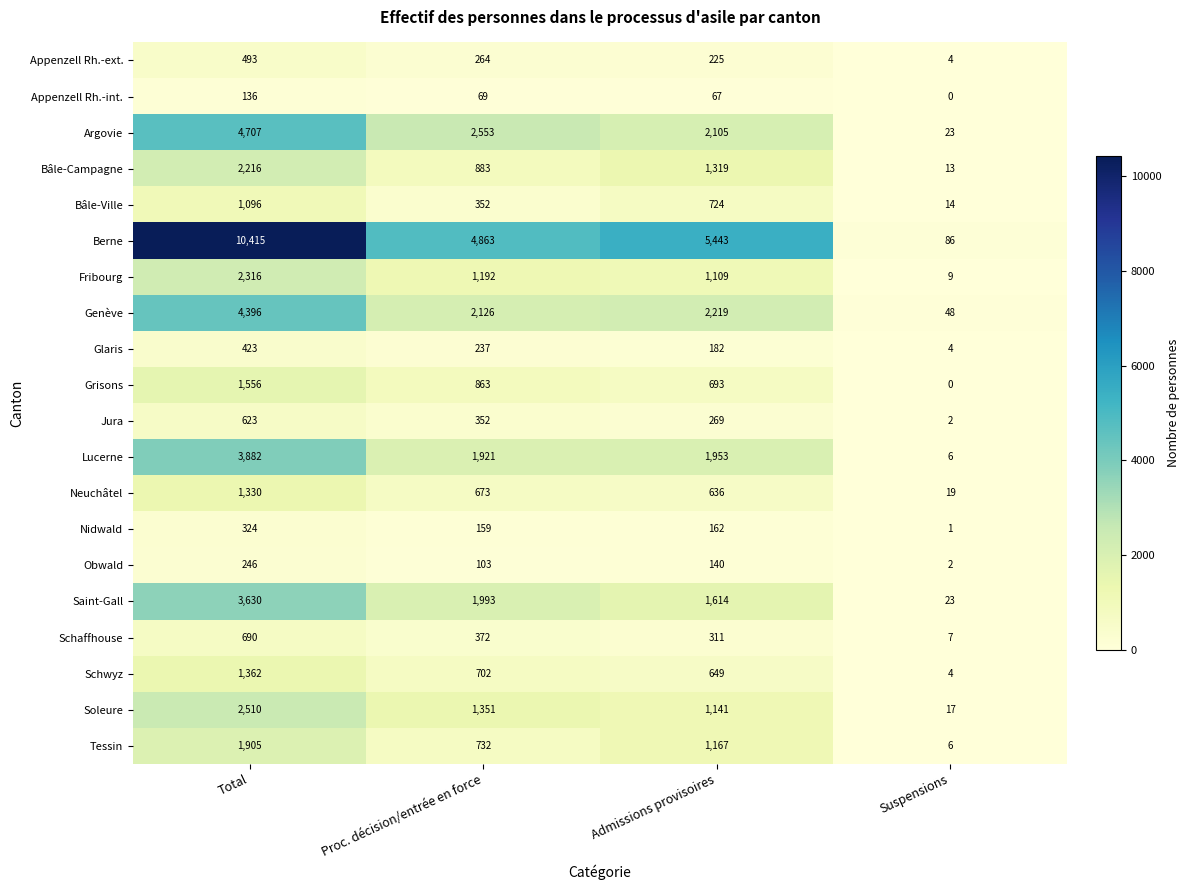

Rank the categories by Jura value from highest to lowest.

Total, Proc. décision/entrée en force, Admissions provisoires, Suspensions